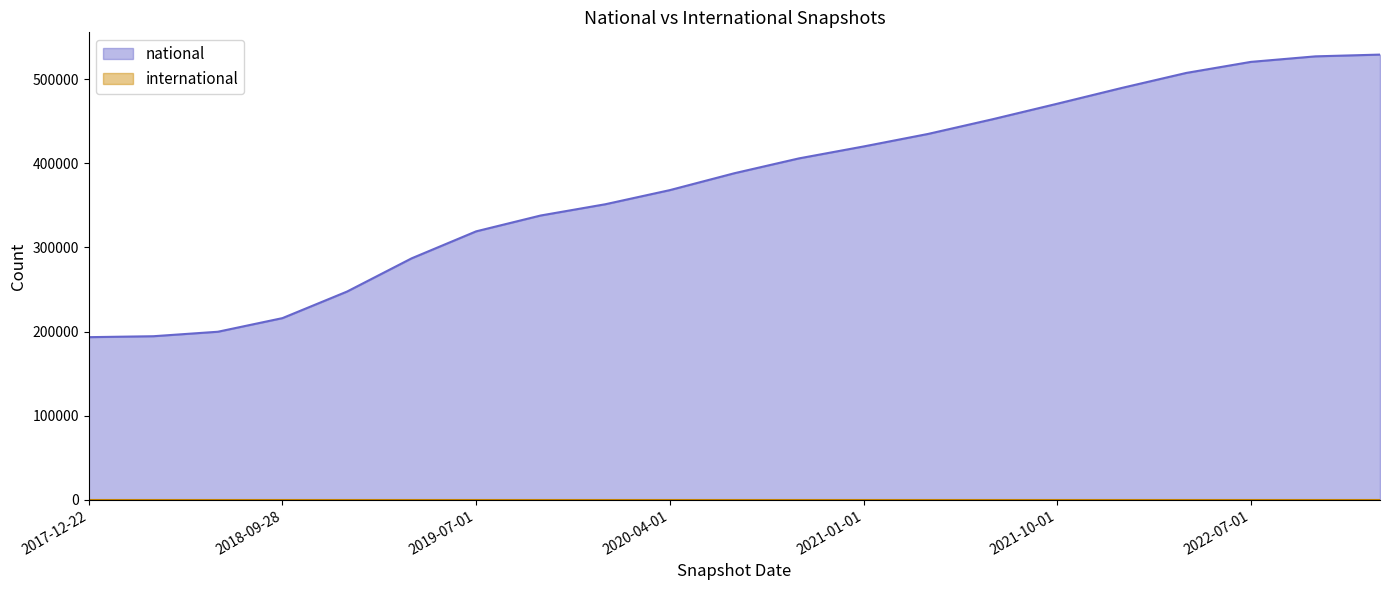

At which label is the value closest to 361250?

2020-04-01